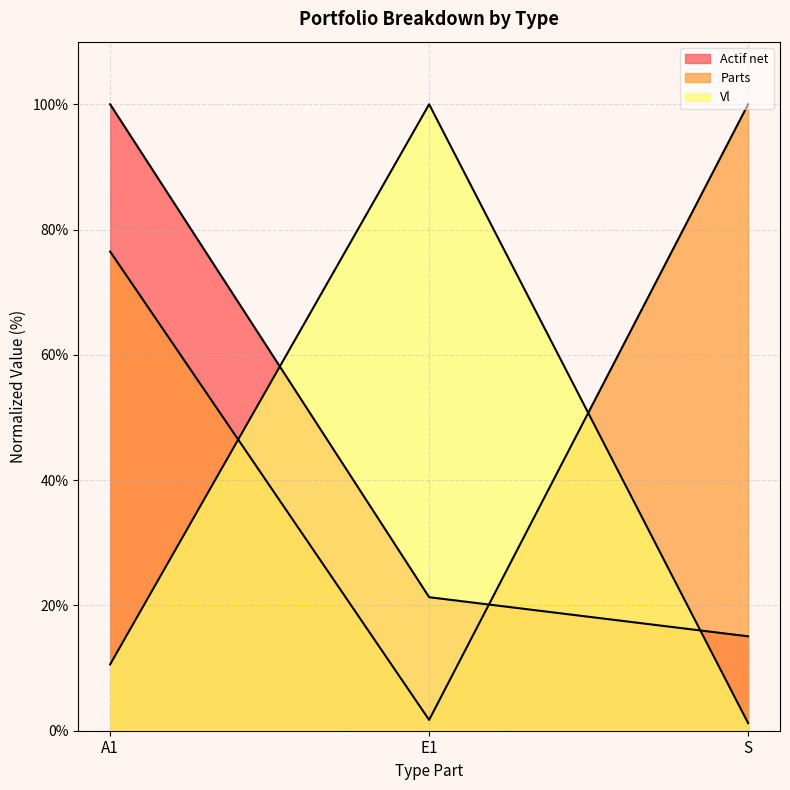

Where is Parts nearest to the value 50?

A1